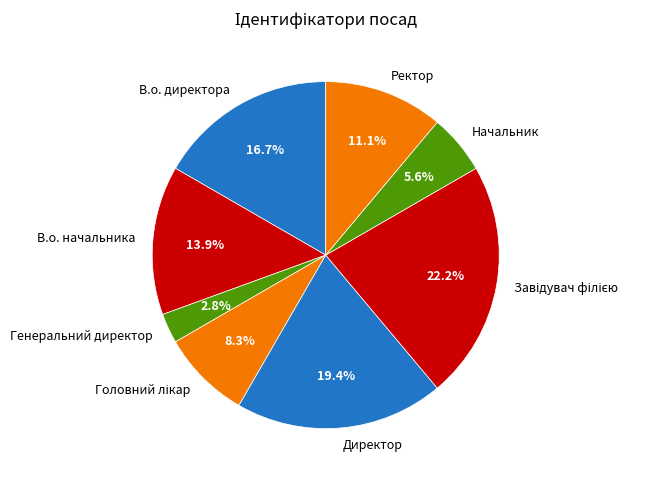

What is the smallest slice in the pie chart?

Генеральний директор